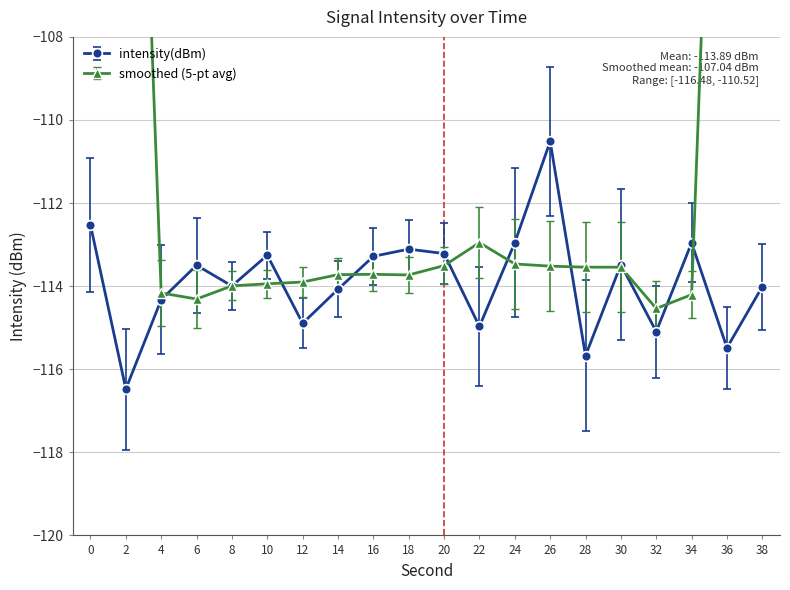

The value at 12 is -114.9. True or false?

True